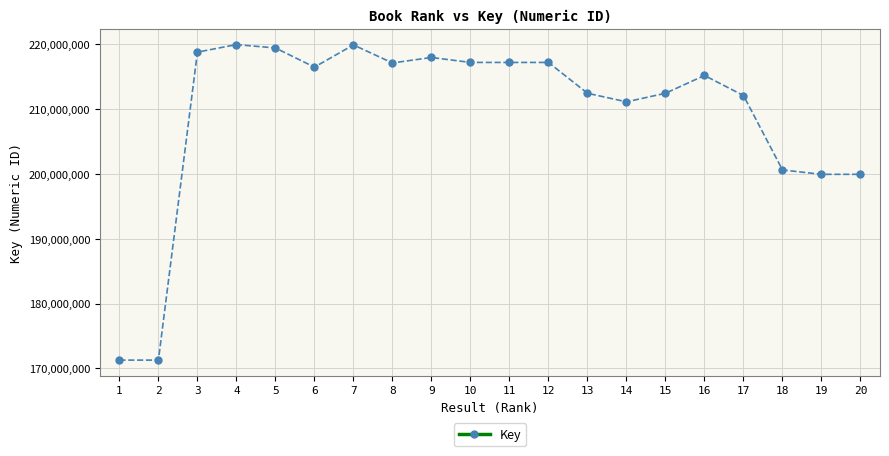

What is the average value?

209400306